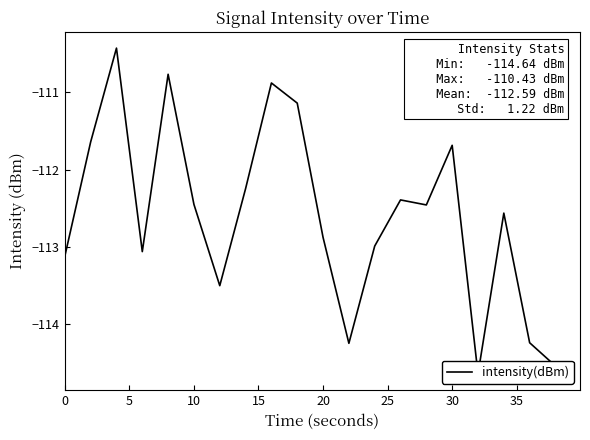

How many categories are shown in the chart?

20